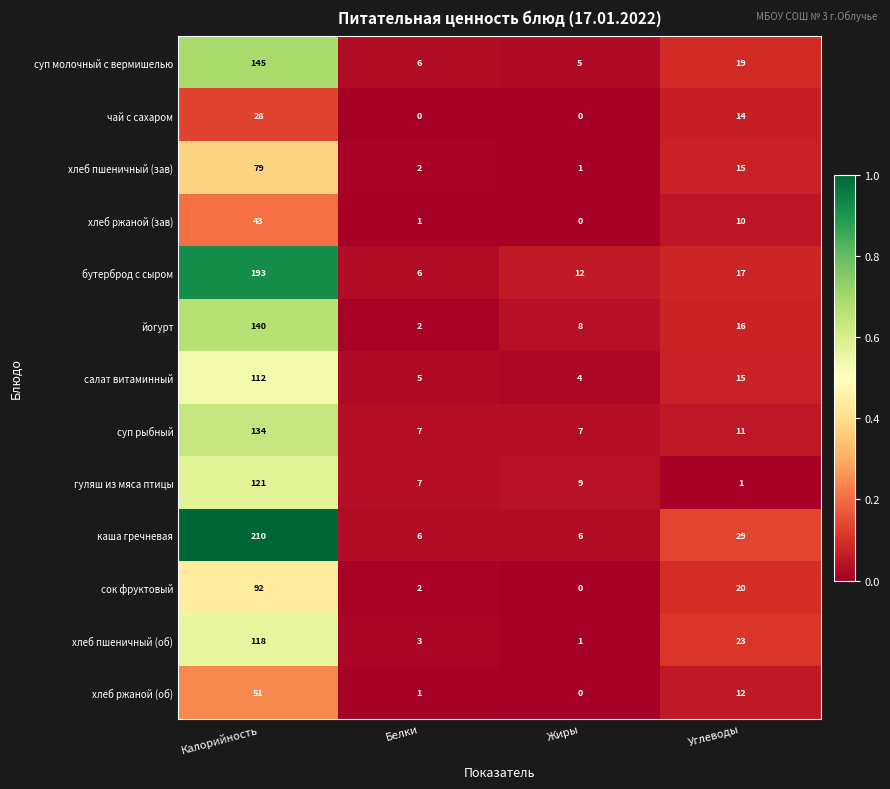

Which category has the highest value in the хлеб пшеничный (зав) series?

Калорийность